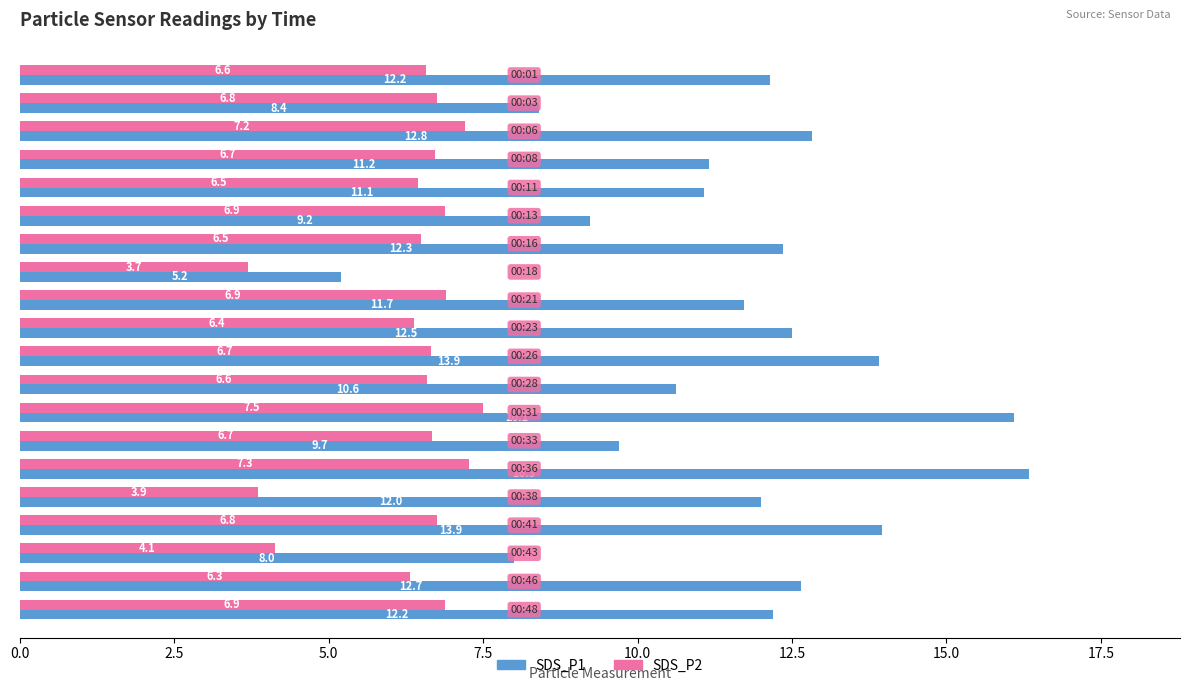

What is the difference between the maximum and minimum values in the SDS_P2 series?

3.8